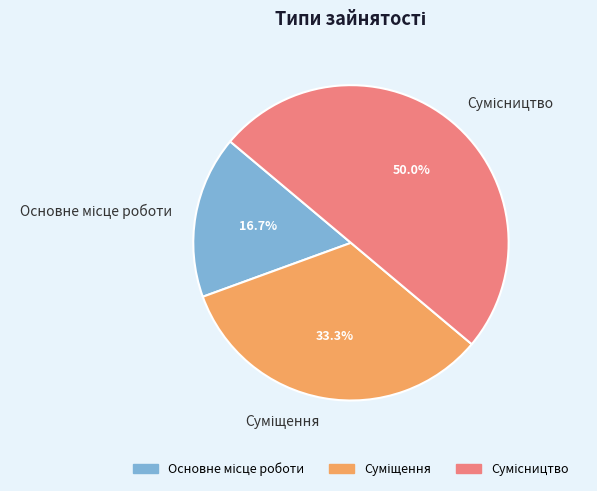

Between Суміщення and Основне місце роботи, which is larger?

Суміщення